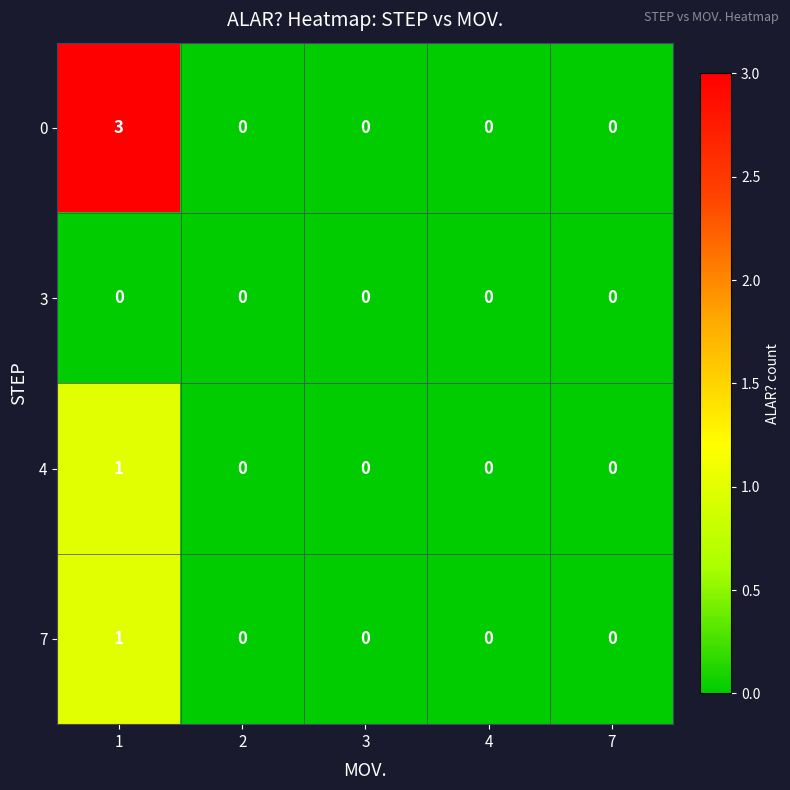

Is it true that 0 equals -1 at 4?

False